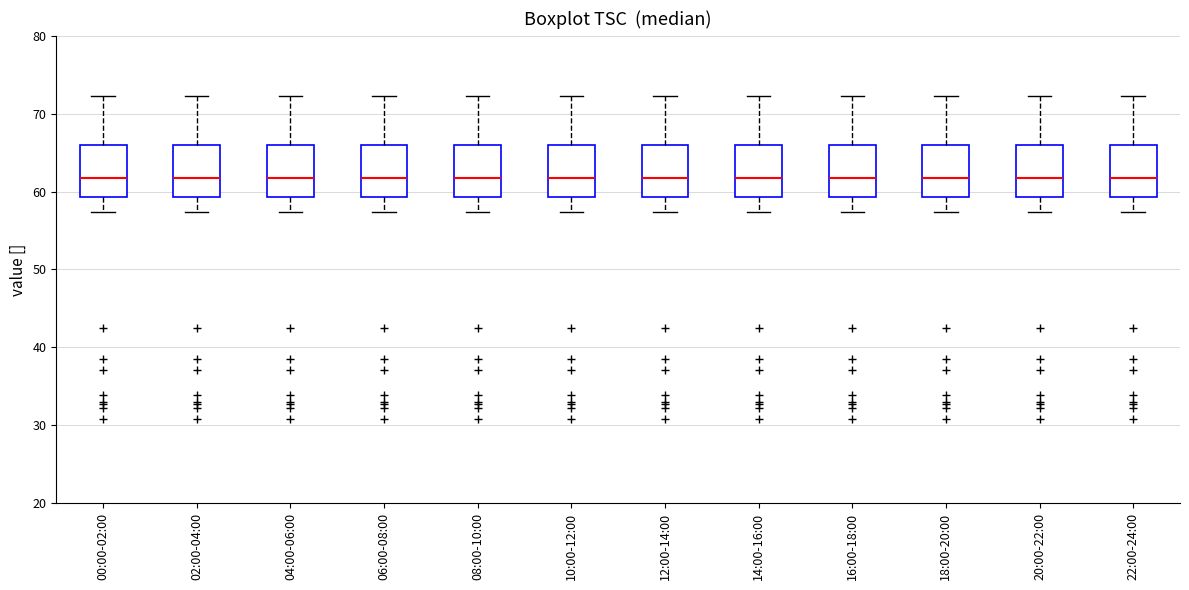

Reading left to right, transcribe this box plot: for each box, give where its median line is, the range the box spans, and where its two whiskers end, as read against the y-axis. The values are not printed on the chart, so give them approximately, as read against the axis.

00:00-02:00: median 62, box 59 to 66, whiskers 57 to 72
02:00-04:00: median 62, box 59 to 66, whiskers 57 to 72
04:00-06:00: median 62, box 59 to 66, whiskers 57 to 72
06:00-08:00: median 62, box 59 to 66, whiskers 57 to 72
08:00-10:00: median 62, box 59 to 66, whiskers 57 to 72
10:00-12:00: median 62, box 59 to 66, whiskers 57 to 72
12:00-14:00: median 62, box 59 to 66, whiskers 57 to 72
14:00-16:00: median 62, box 59 to 66, whiskers 57 to 72
16:00-18:00: median 62, box 59 to 66, whiskers 57 to 72
18:00-20:00: median 62, box 59 to 66, whiskers 57 to 72
20:00-22:00: median 62, box 59 to 66, whiskers 57 to 72
22:00-24:00: median 62, box 59 to 66, whiskers 57 to 72